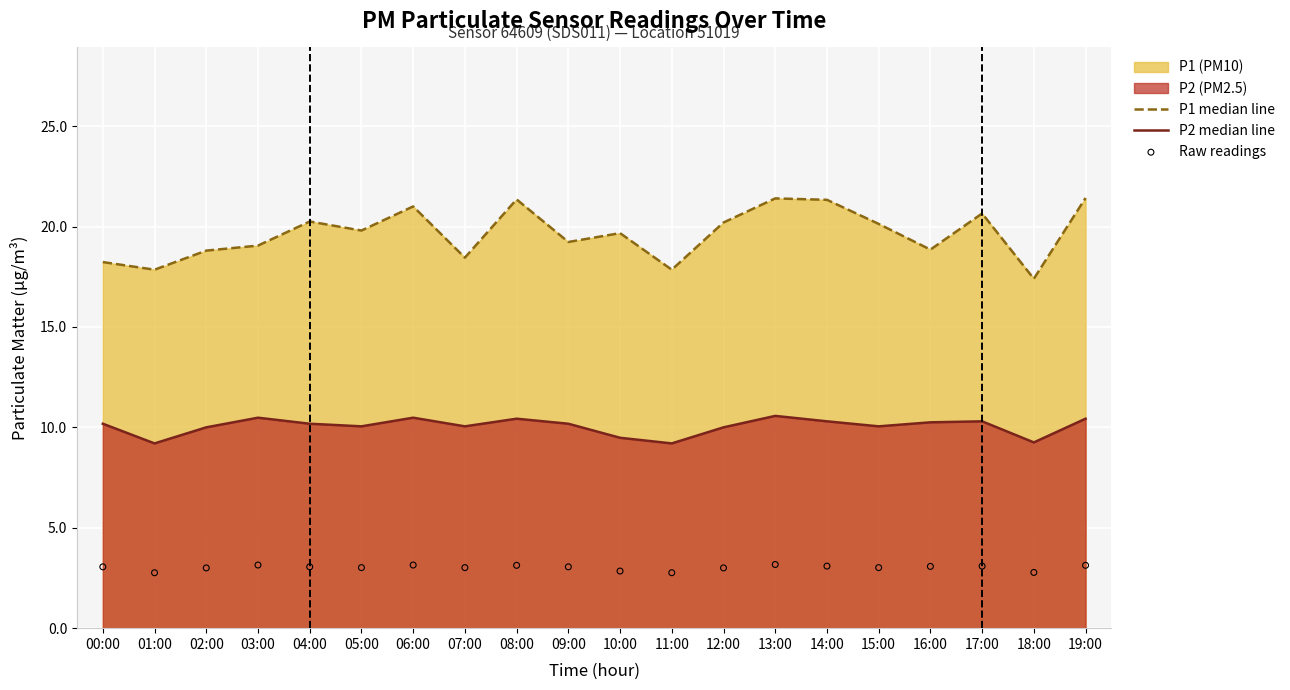

Which series has the largest total across all categories?

P1 median line